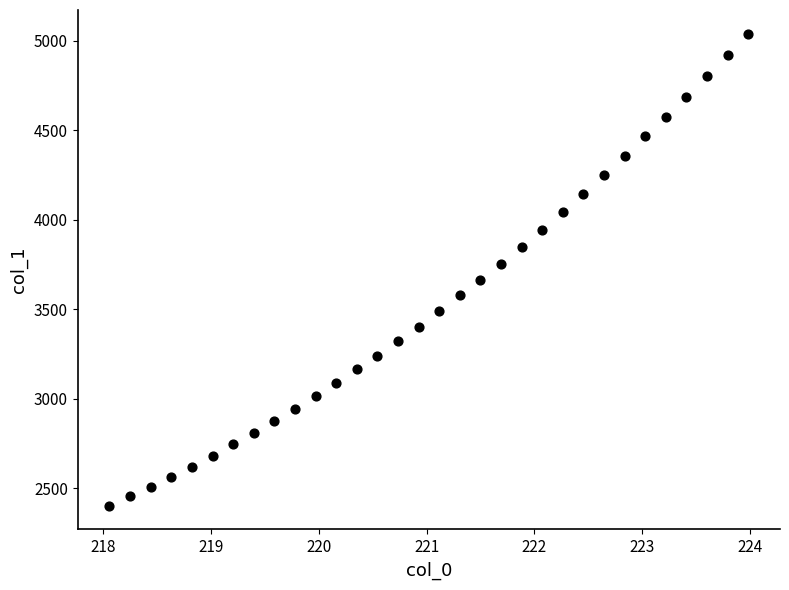

What is the range of Y values (max minus min)?

2638.9